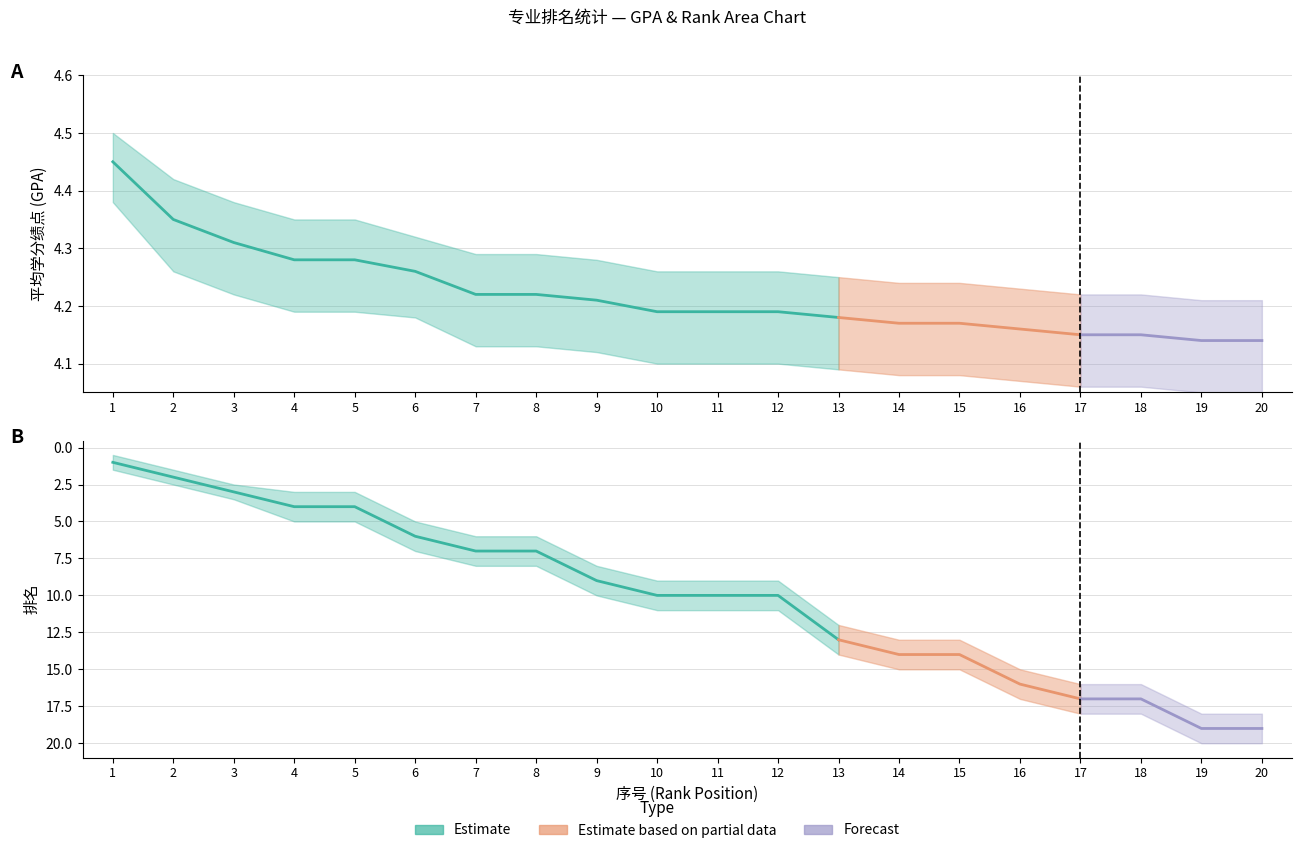

Between 10 and 11, which is larger?

10